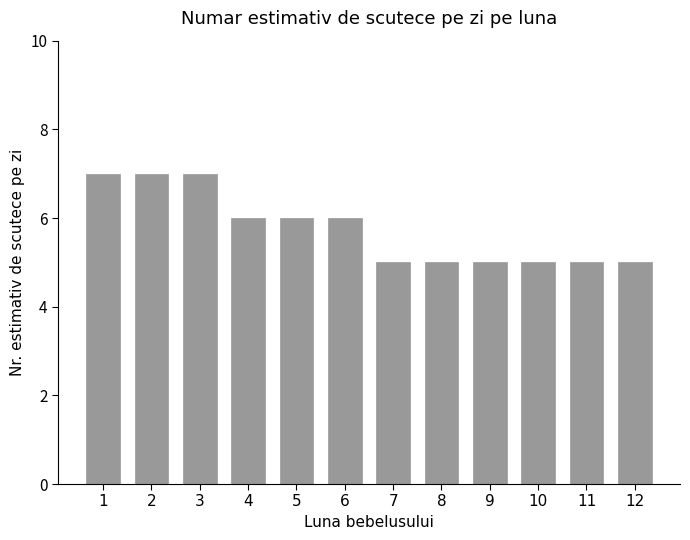

What is the maximum value shown in the chart?

7